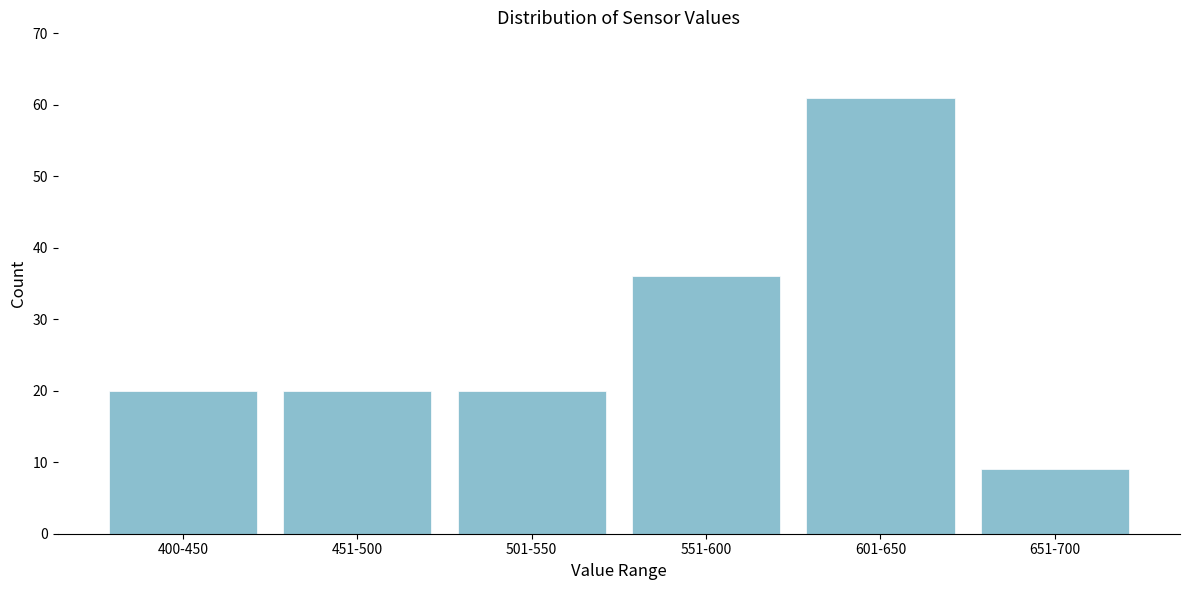

Reading left to right, transcribe all the data shown in this chart.

400-450=20	451-500=20	501-550=20	551-600=36	601-650=61	651-700=9